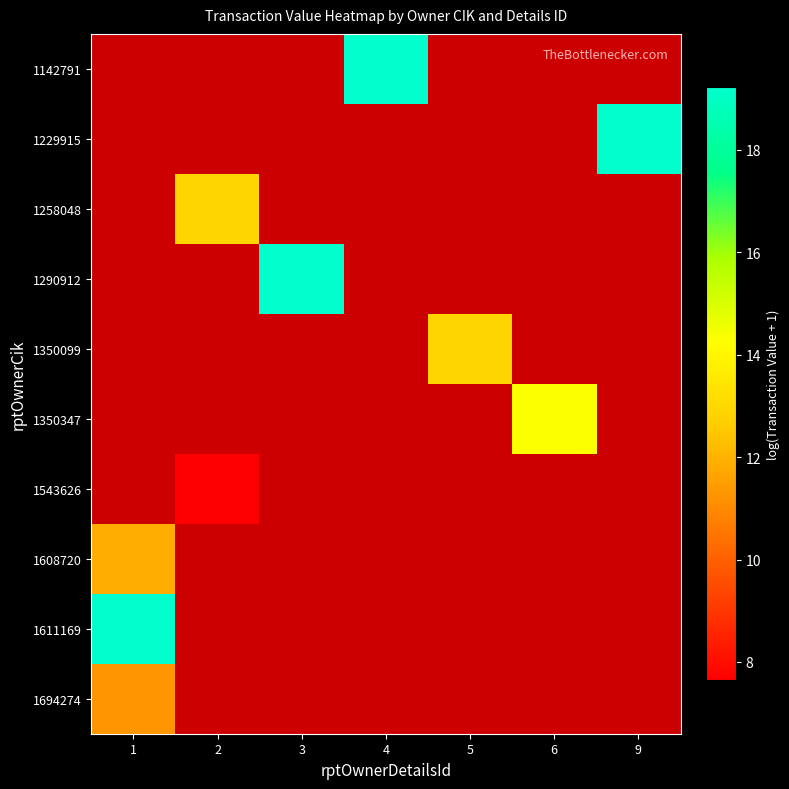

Count the number of data series in this chart.

10